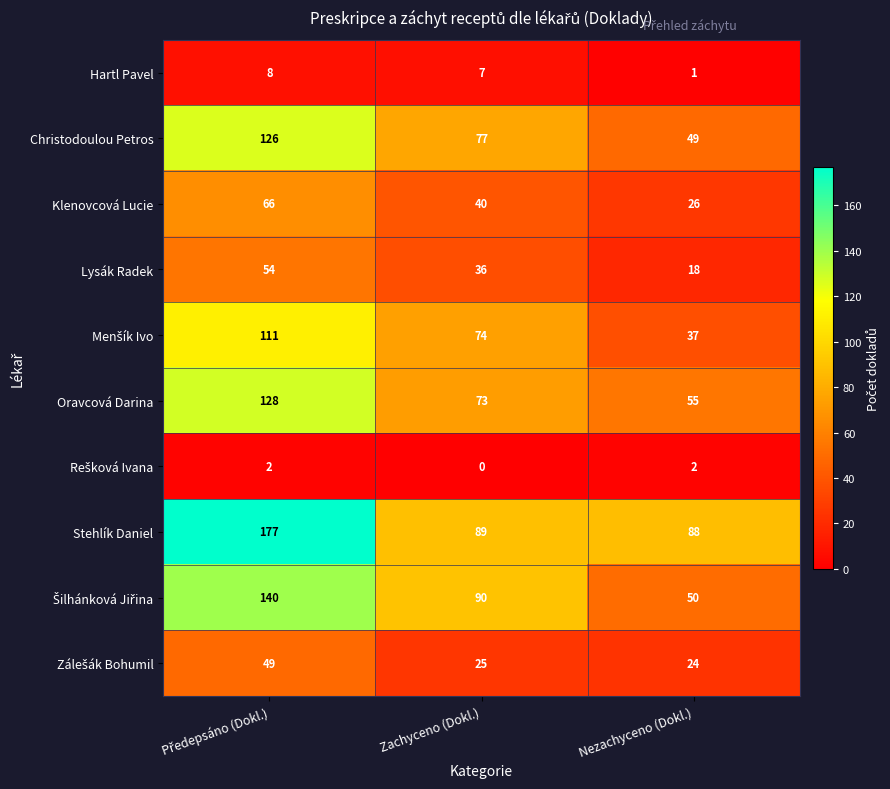

What is the difference between the second highest and minimum values in the Christodoulou Petros series?

28